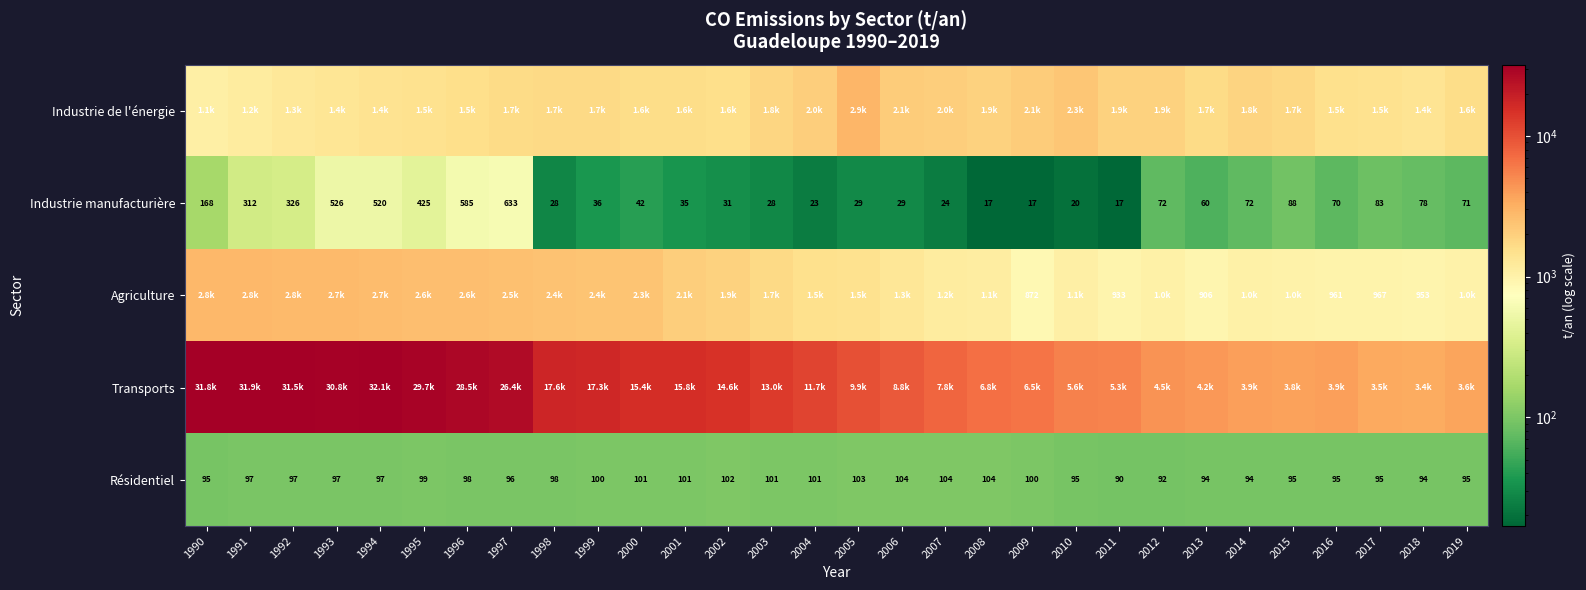

How many data points in Industrie de l'énergie are above 1668?

15